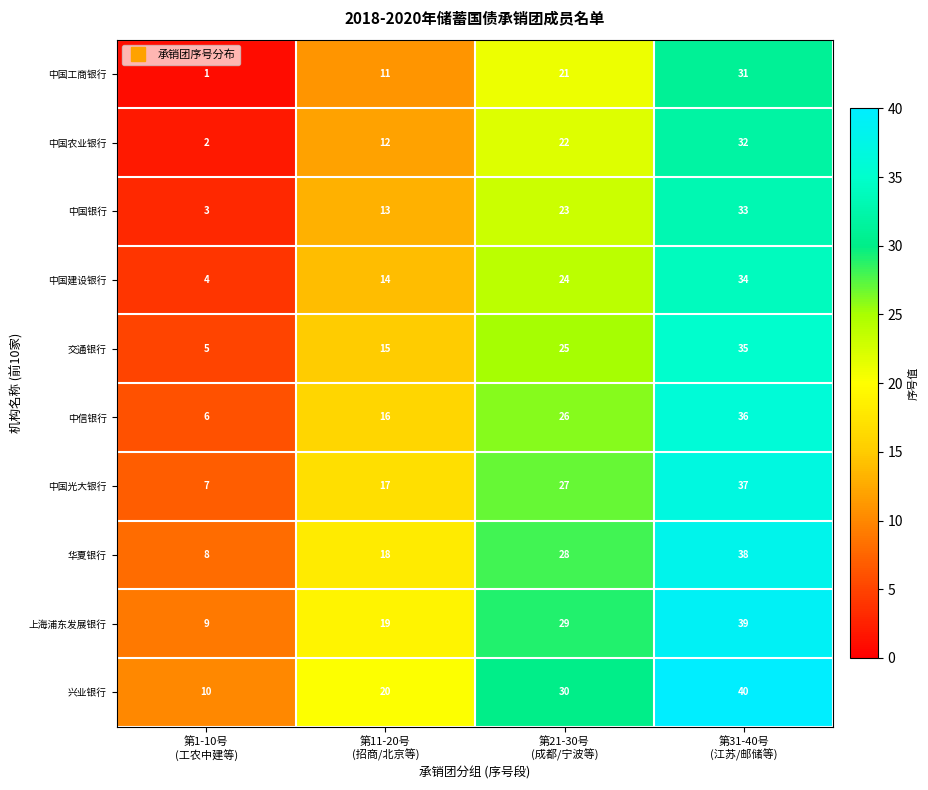

List the series in order of their peak value, lowest first.

中国工商银行, 中国农业银行, 中国银行, 中国建设银行, 交通银行, 中信银行, 中国光大银行, 华夏银行, 上海浦东发展银行, 兴业银行